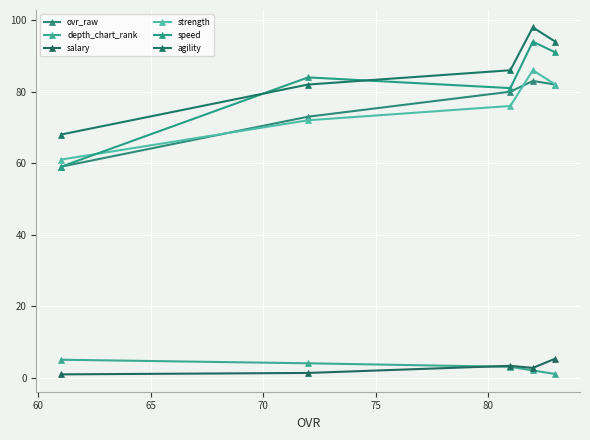

At how many categories does at least one series exceed 81?

4